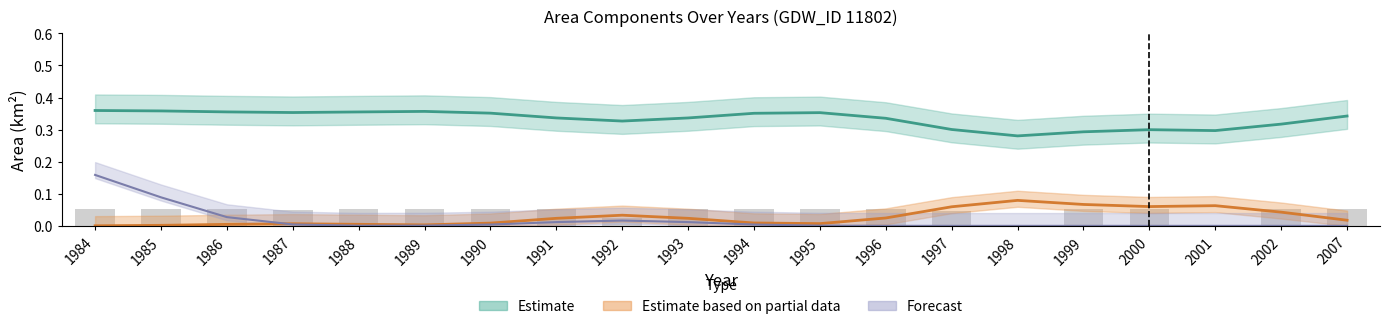

How many data points are above 0?

18